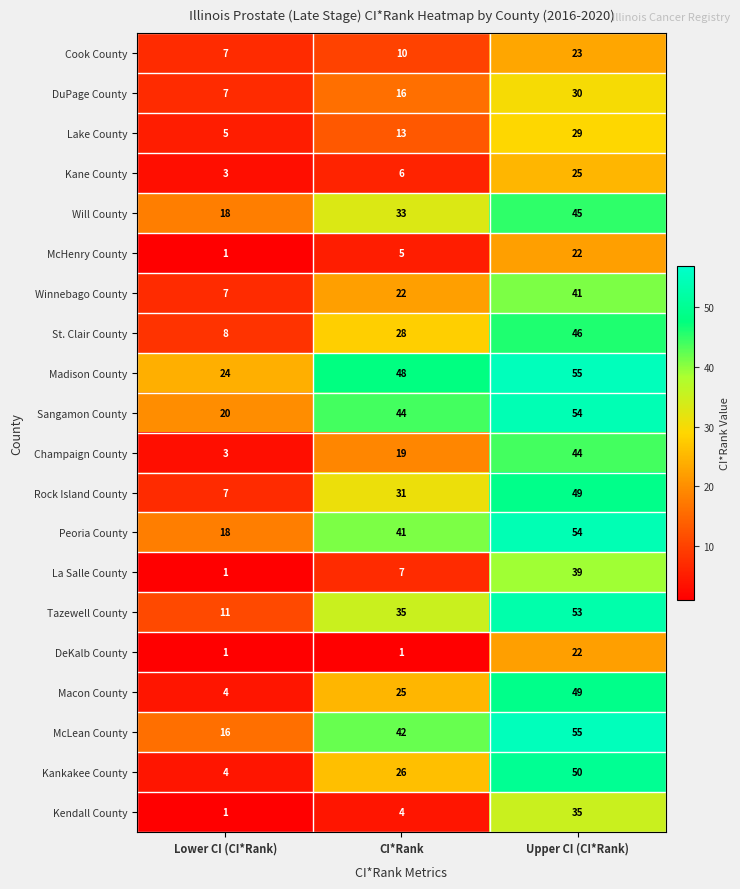

Which series has the widest spread of values?

Kankakee County